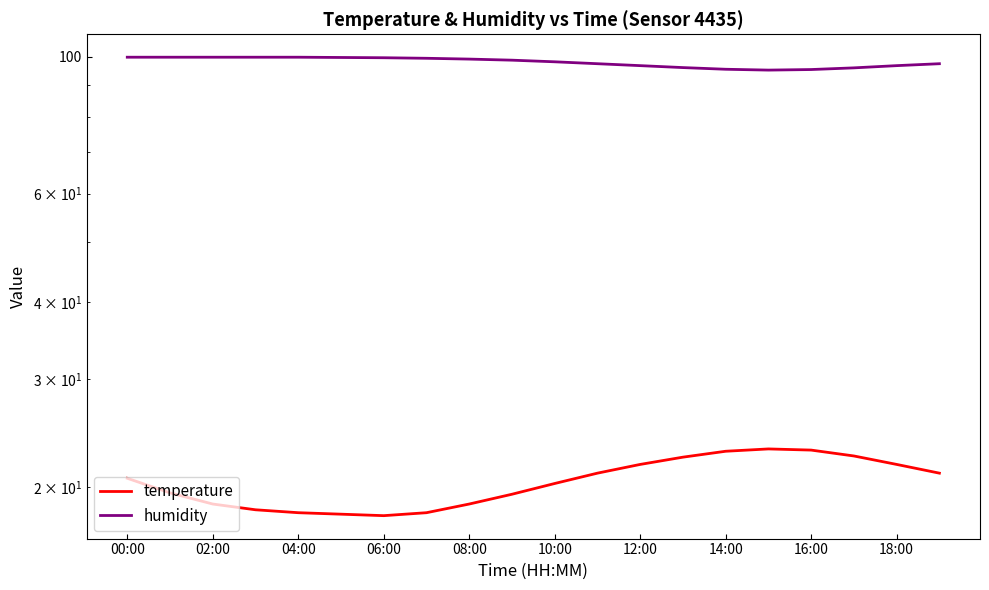

What value does the humidity series have at 14:00?

95.5